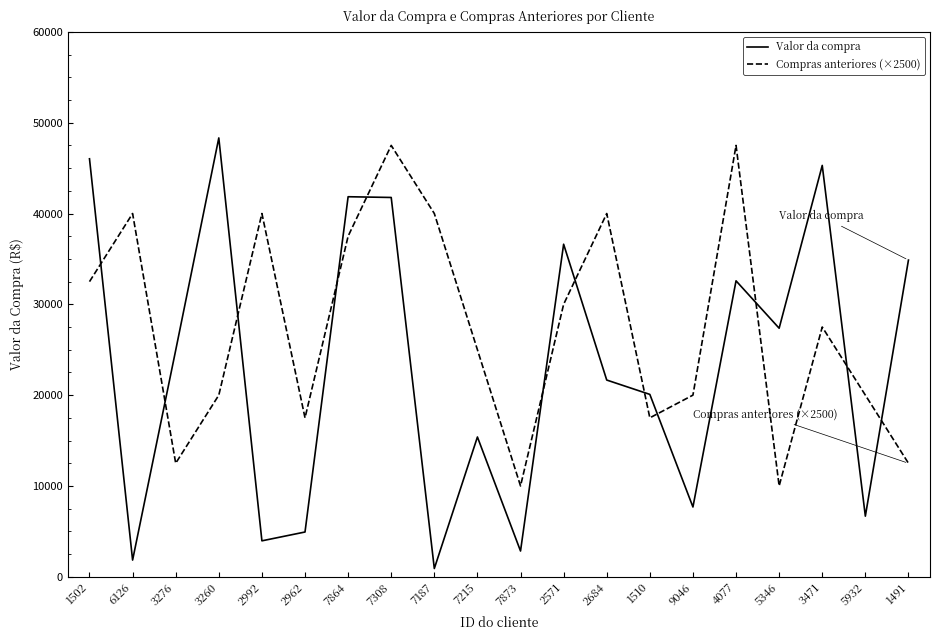

Rank the series by their average value, from highest to lowest.

Compras anteriores (×2500), Valor da compra